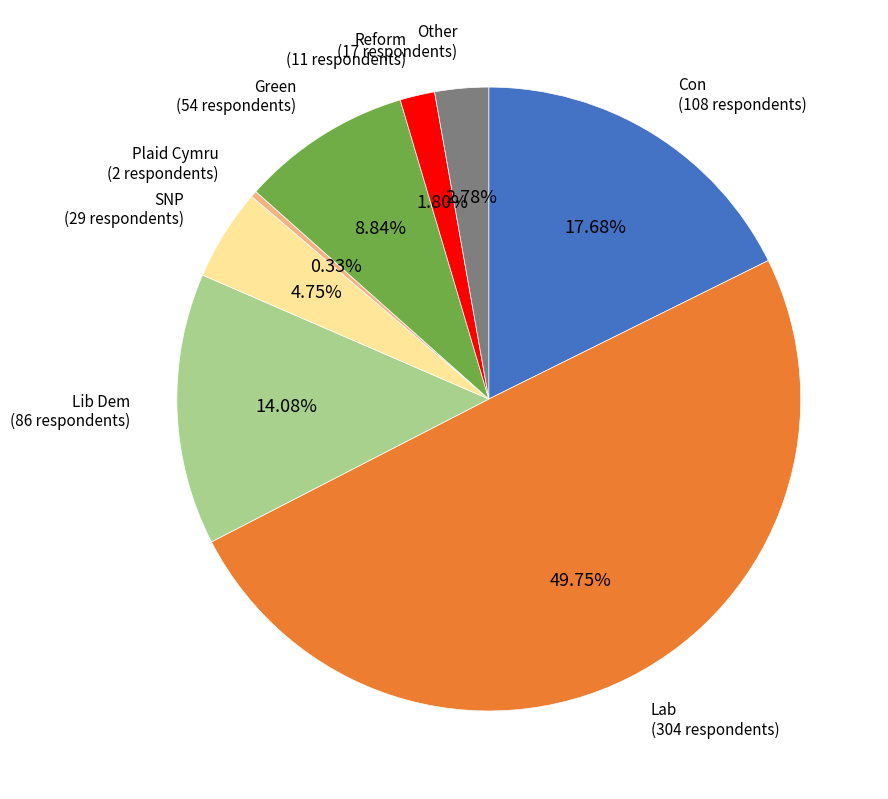

What is the smallest slice in the pie chart?

Plaid Cymru